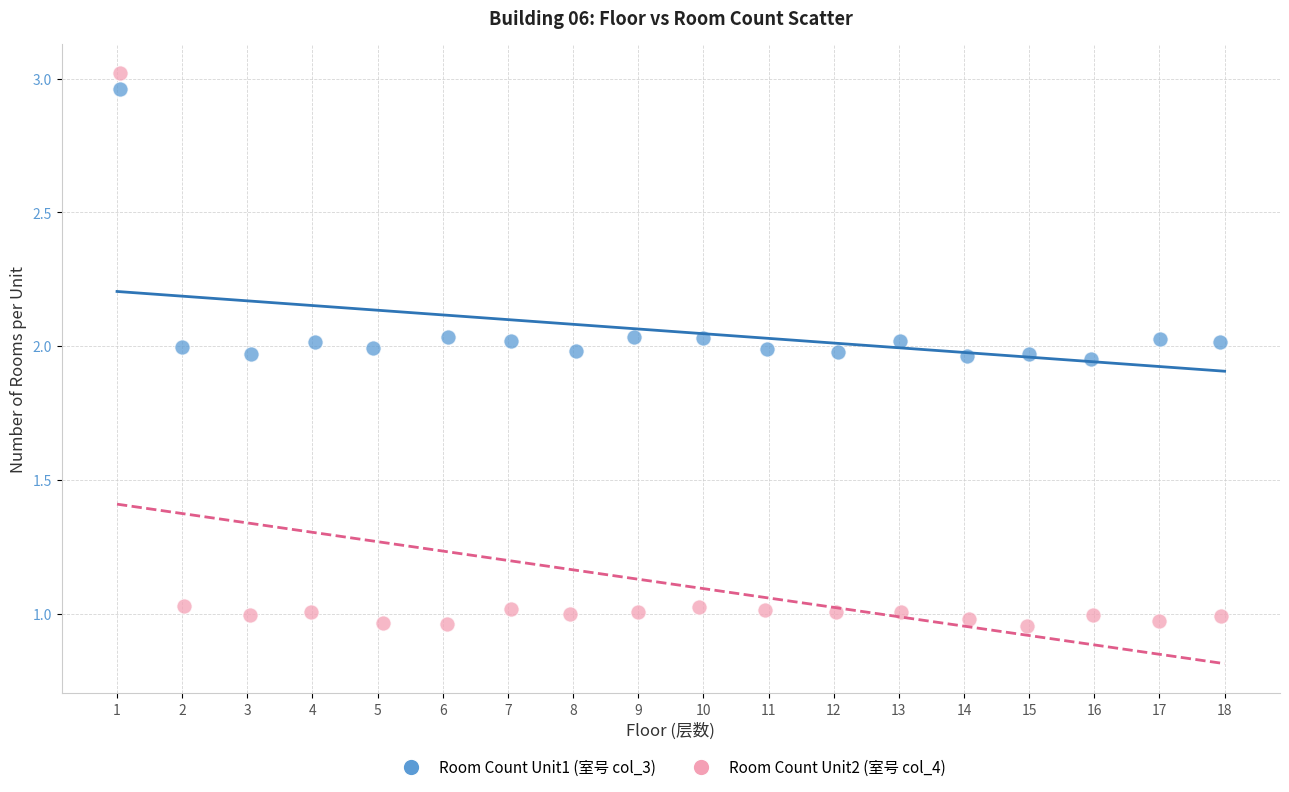

Which series contains the lowest Y value?

Room Count Unit2 (室号 col_4)